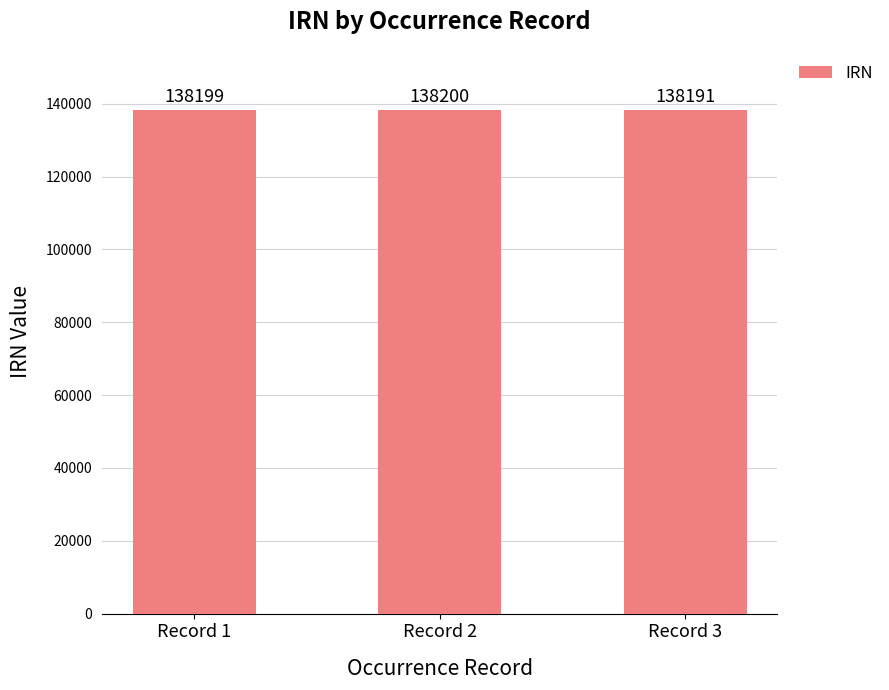

What is the greatest value displayed?

138200